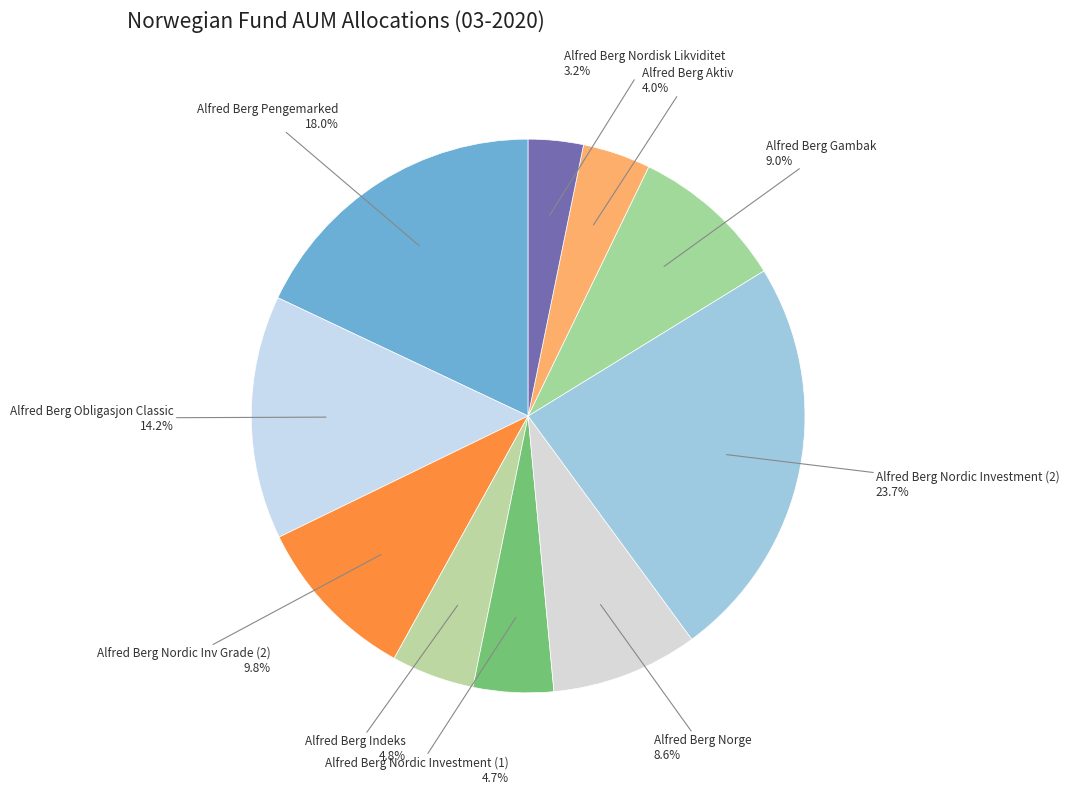

Rank the categories by value from lowest to highest.

Alfred Berg Nordisk Likviditet, Alfred Berg Aktiv, Alfred Berg Nordic Investment (1), Alfred Berg Indeks, Alfred Berg Norge, Alfred Berg Gambak, Alfred Berg Nordic Inv Grade (2), Alfred Berg Obligasjon Classic, Alfred Berg Pengemarked, Alfred Berg Nordic Investment (2)